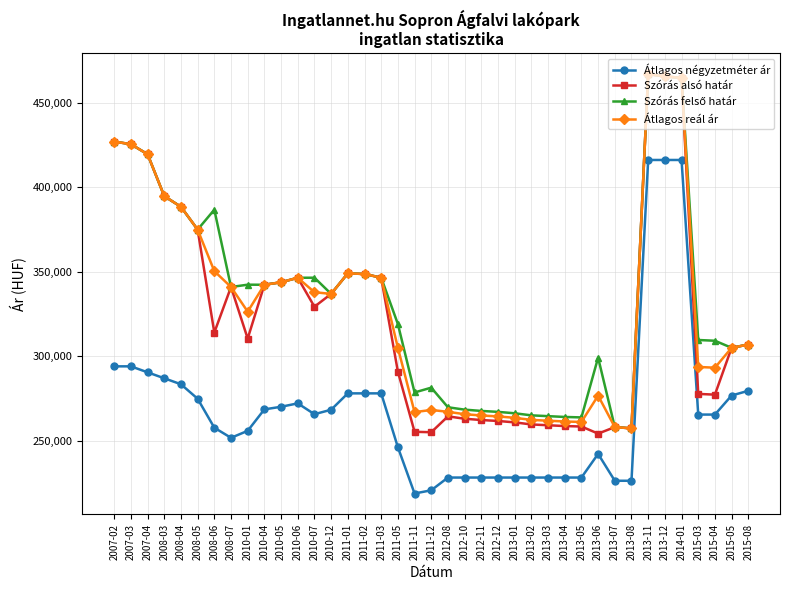

What is the total value across all series at 2008-05?

1399461